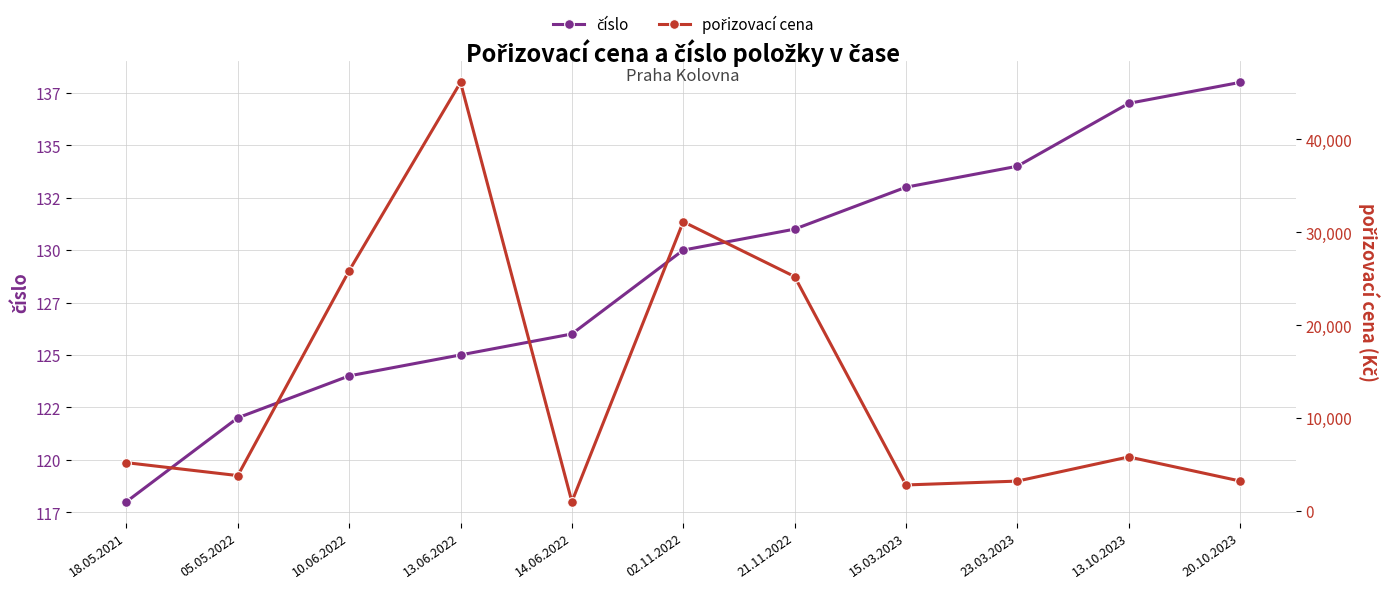

At which label does číslo reach its minimum?

18.05.2021